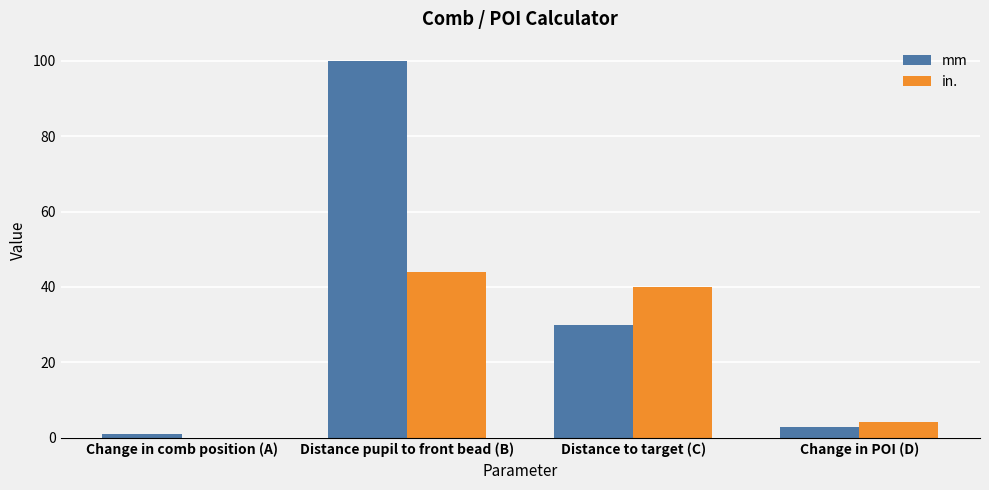

At which label does mm reach its peak?

Distance pupil to front bead (B)